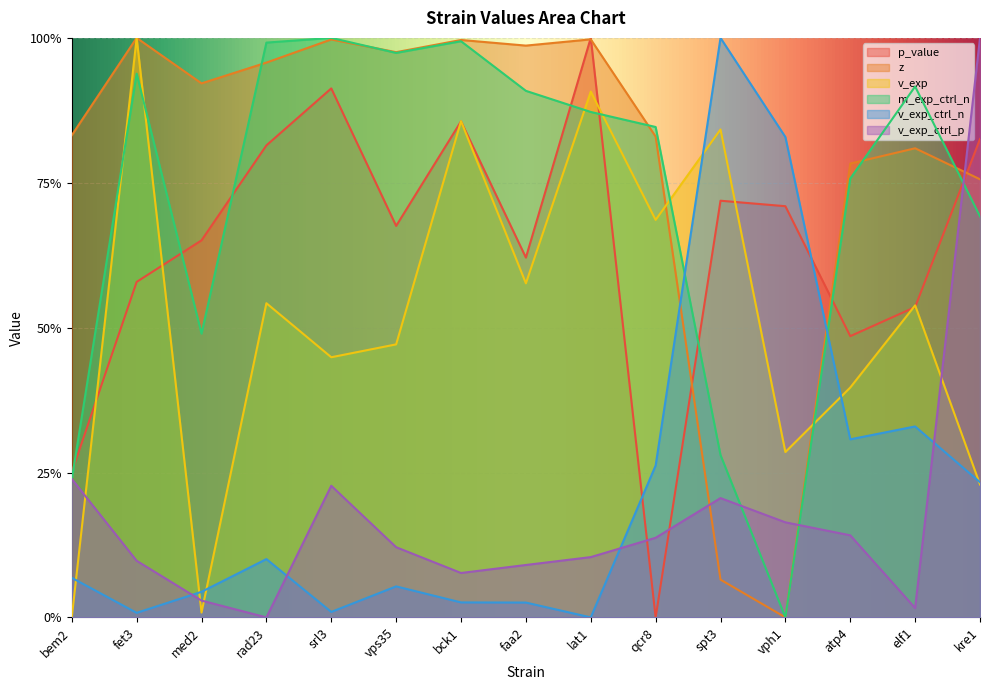

Where is the first local maximum for p_value?

srl3